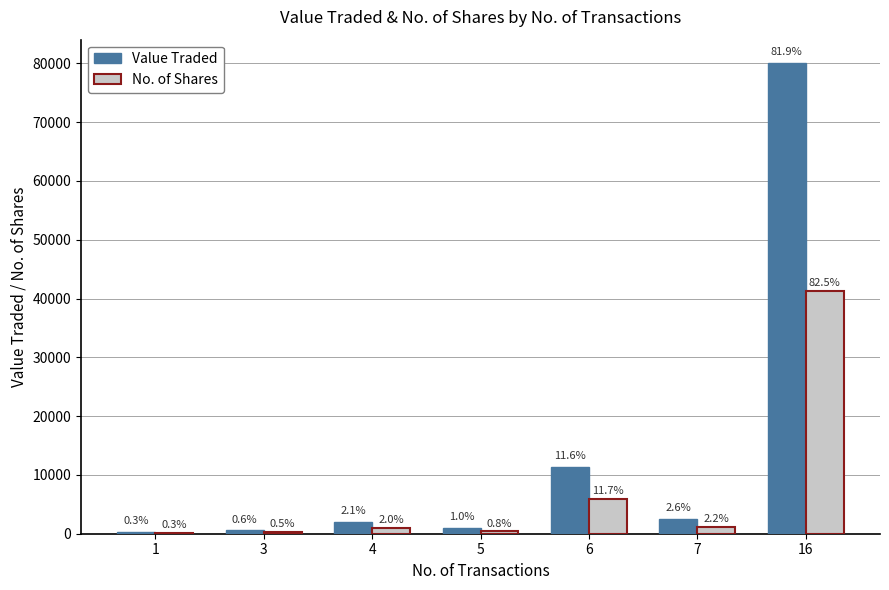

What are all the series names shown in the legend?

Value Traded, No. of Shares